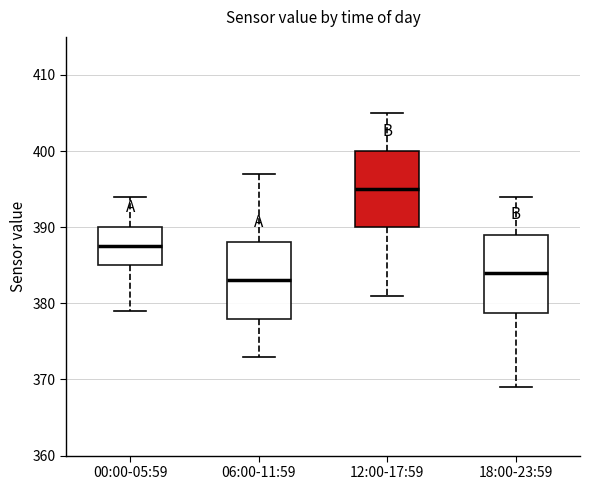

Where does the upper whisker of the box for 00:00-05:59 end on the y-axis? The values are not printed on the chart, so give them approximately, as read against the axis.

394